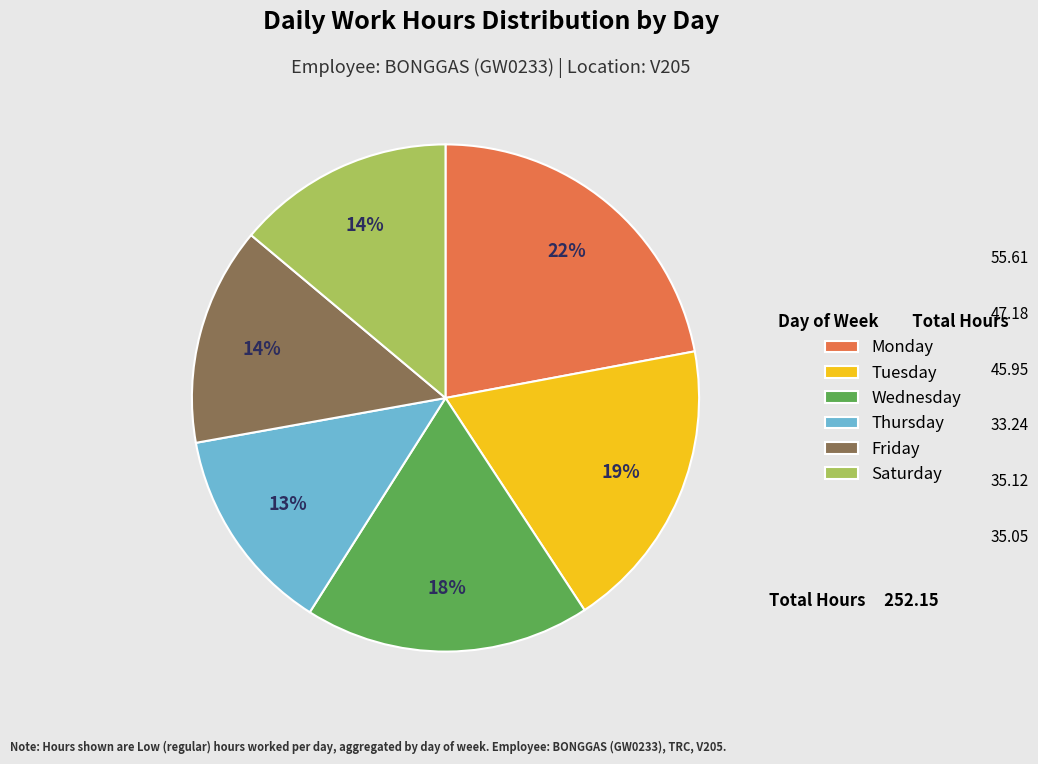

To the nearest percent, what is the difference between the largest and smallest slice percentages?

9%